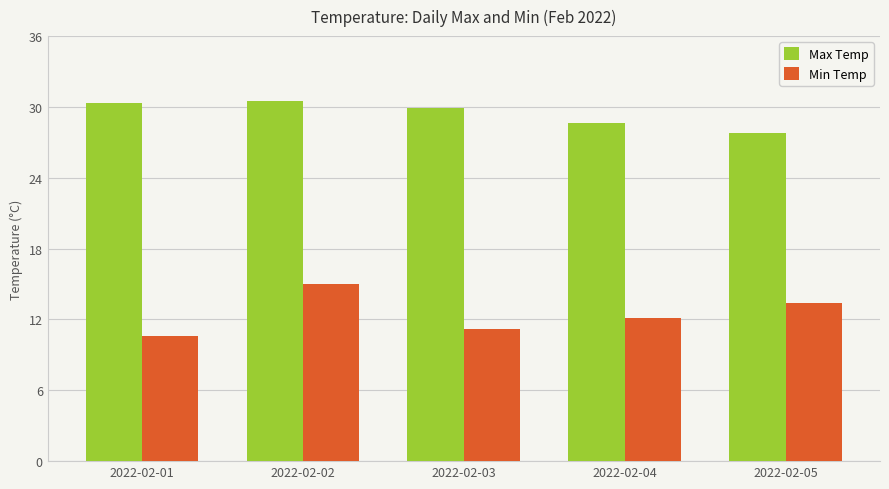

Are the bars horizontal?

No